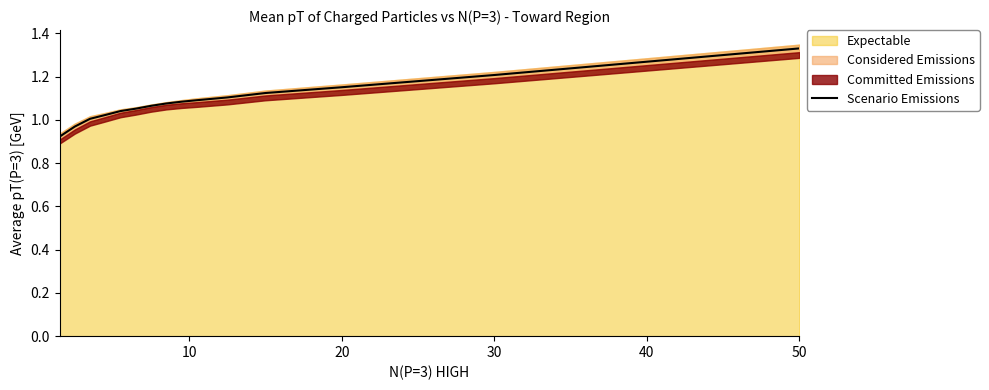

Is it true that Scenario Emissions equals 1.9 at 20?

False